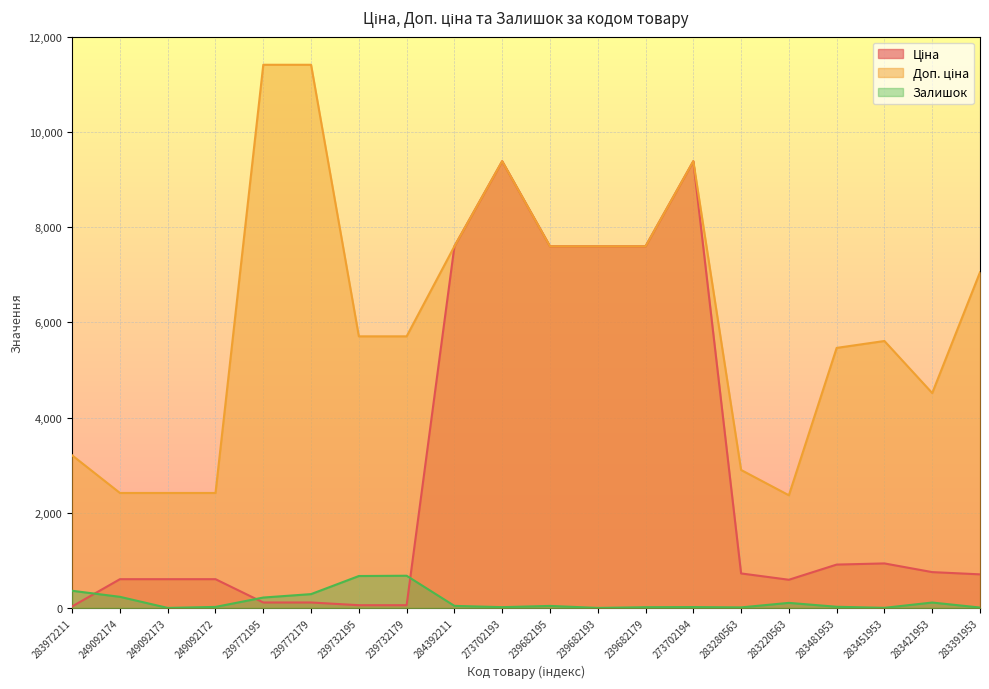

What is the average value of the Ціна series?

2797.9